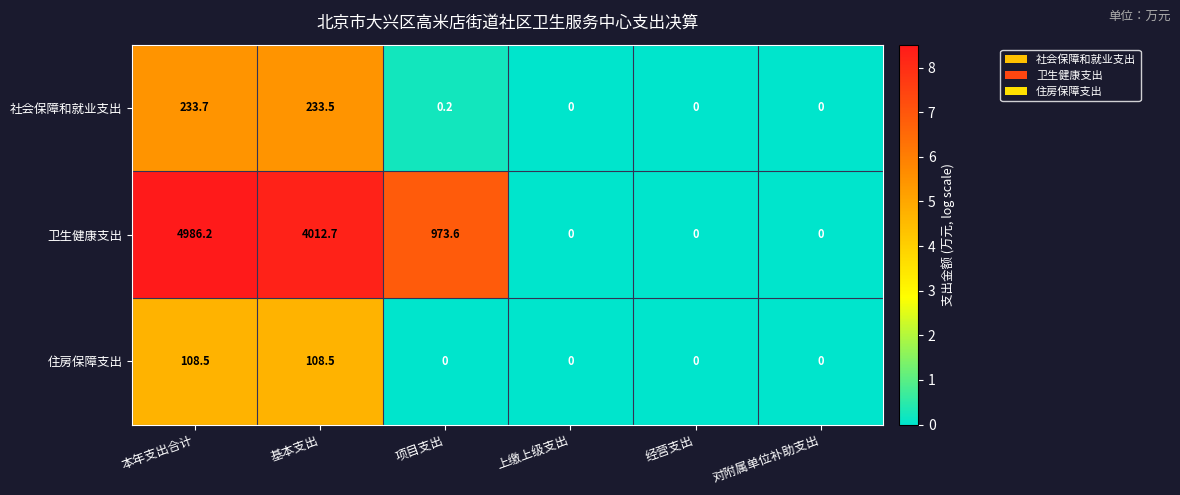

Reading right to left, list all the values displayed in this chart.

社会保障和就业支出: 0.0	0.0	0.0	0.2	233.5	233.7
卫生健康支出: 0.0	0.0	0.0	973.6	4012.7	4986.2
住房保障支出: 0.0	0.0	0.0	0.0	108.5	108.5